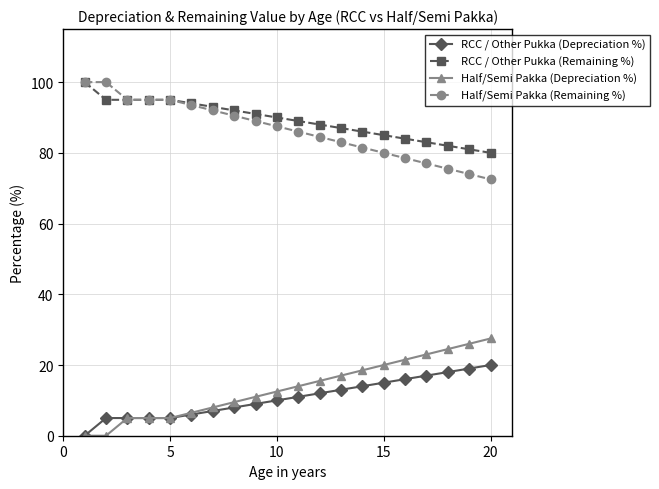

Reading right to left, transcribe all the data shown in this chart.

RCC / Other Pukka (Depreciation %): 20.0	19.0	18.0	17.0	16.0	15.0	14.0	13.0	12.0	11.0	10.0	9.0	8.0	7.0	6.0	5.0	5.0	5.0	5.0	0.0
RCC / Other Pukka (Remaining %): 80.0	81.0	82.0	83.0	84.0	85.0	86.0	87.0	88.0	89.0	90.0	91.0	92.0	93.0	94.0	95.0	95.0	95.0	95.0	100.0
Half/Semi Pakka (Depreciation %): 27.5	26.0	24.5	23.0	21.5	20.0	18.5	17.0	15.5	14.0	12.5	11.0	9.5	8.0	6.5	5.0	5.0	5.0	0.0	0.0
Half/Semi Pakka (Remaining %): 72.5	74.0	75.5	77.0	78.5	80.0	81.5	83.0	84.5	86.0	87.5	89.0	90.5	92.0	93.5	95.0	95.0	95.0	100.0	100.0